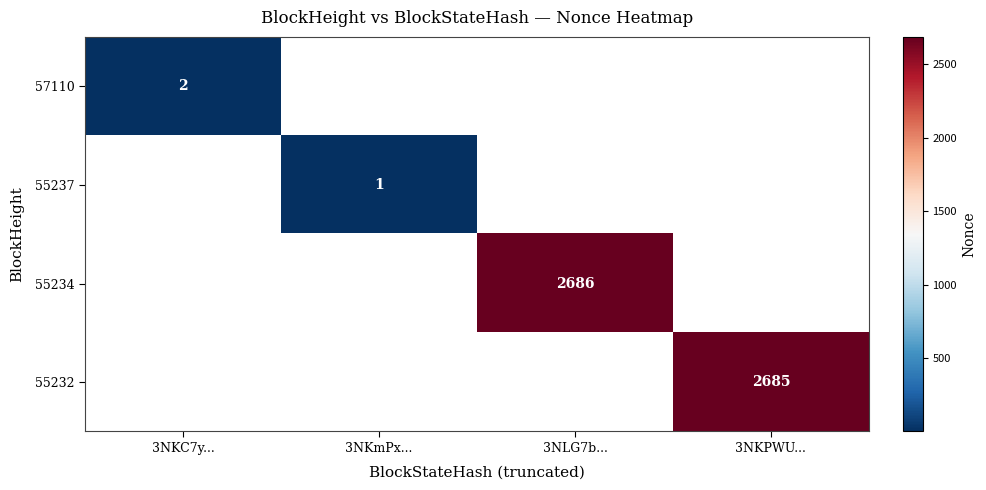

What is the smallest value displayed?

1.0